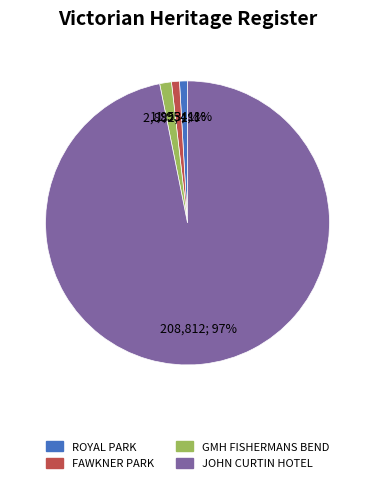

Do GMH FISHERMANS BEND and ROYAL PARK together represent more than half of the pie?

No